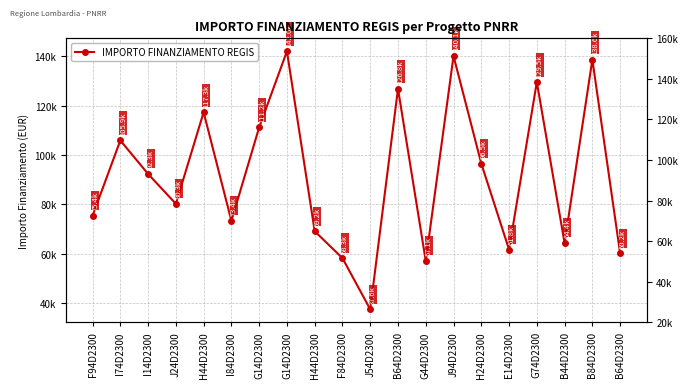

True or false: the data has more than 2 interior local peaks.

True